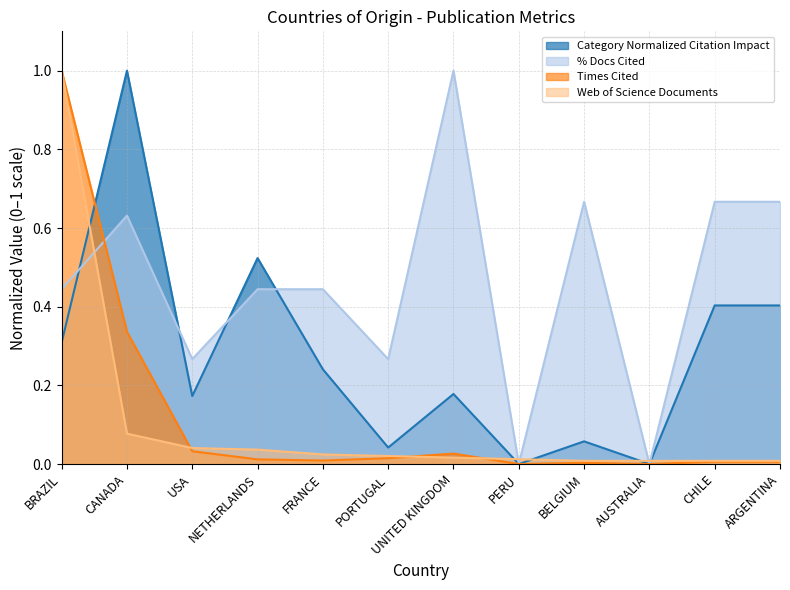

Which has a higher value, PERU or NETHERLANDS?

NETHERLANDS